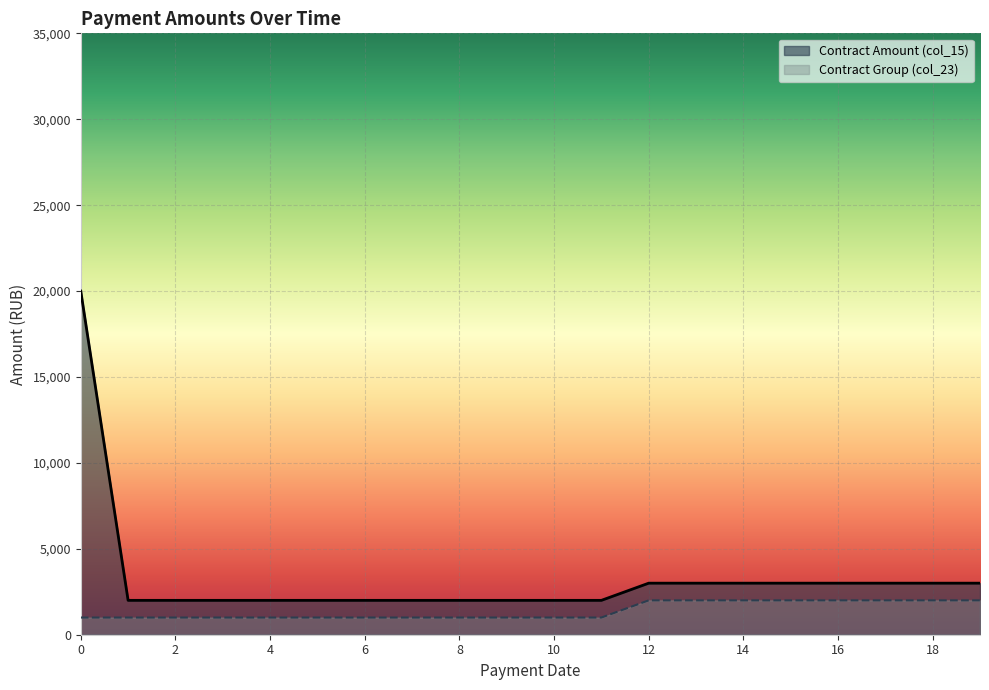

What is the label of the 11th point from the right?

2021-09-30